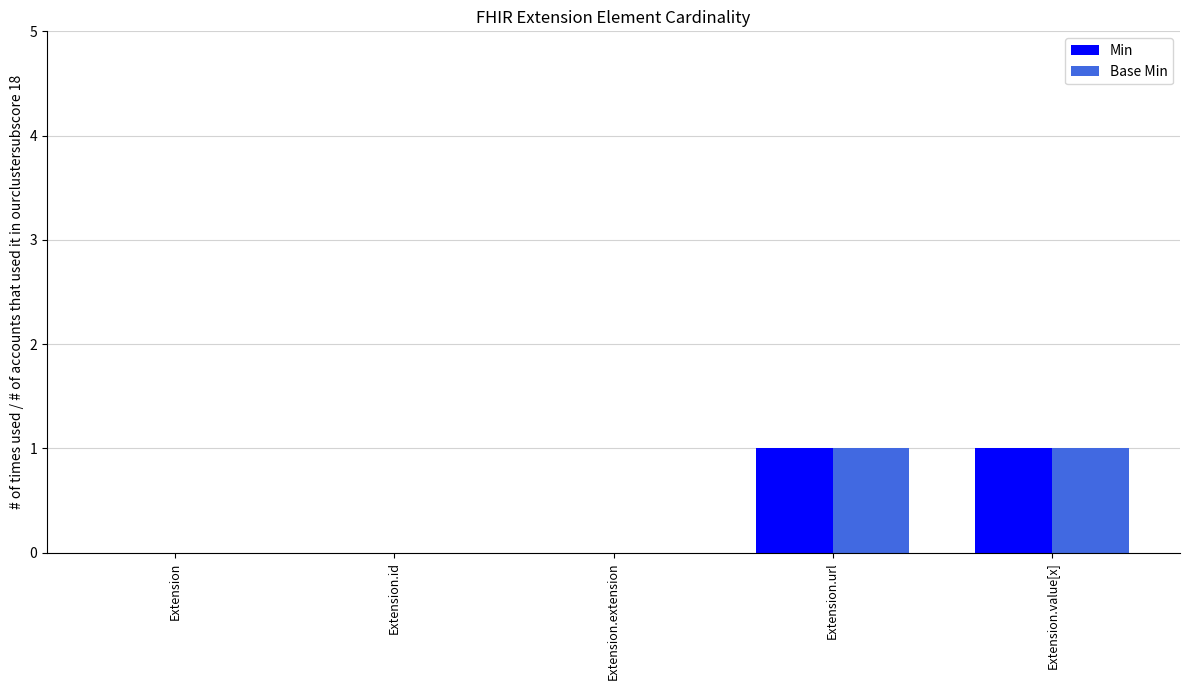

Reading right to left, what are all the values shown in this chart?

Min: 1	1	0	0	0
Base Min: 1	1	0	0	0